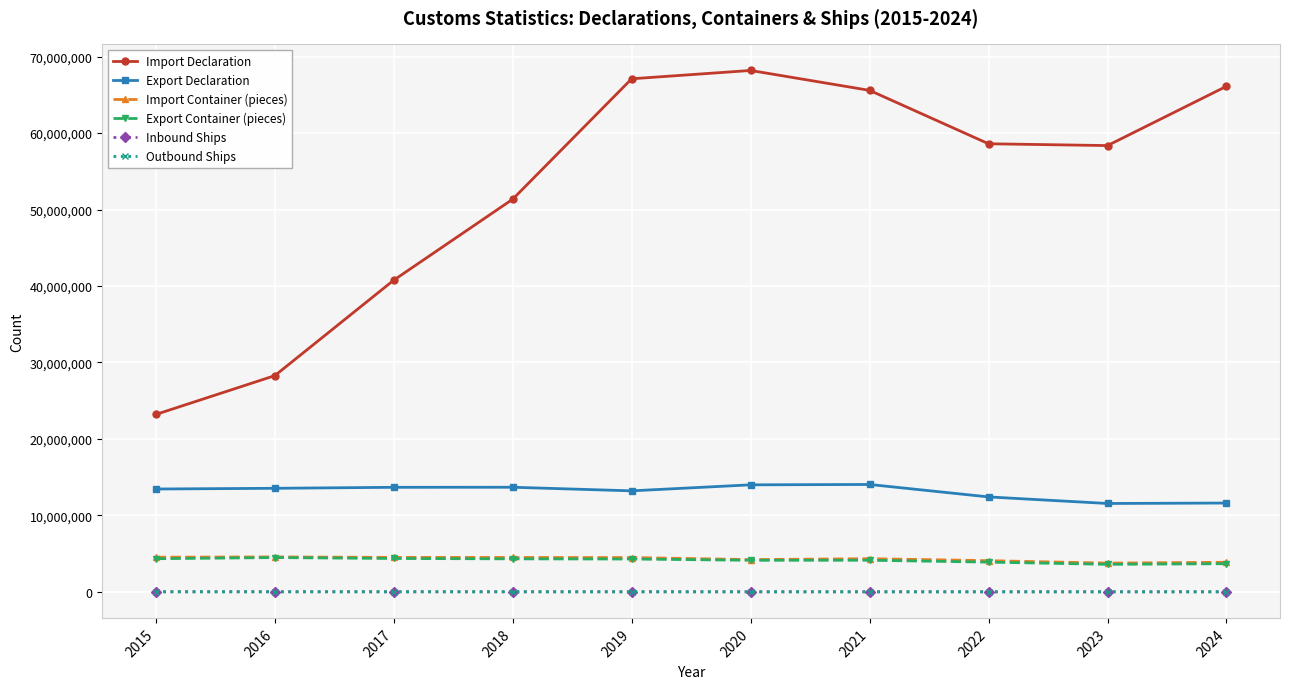

The value of Export Container (pieces) at 2015 is 1902143. True or false?

False